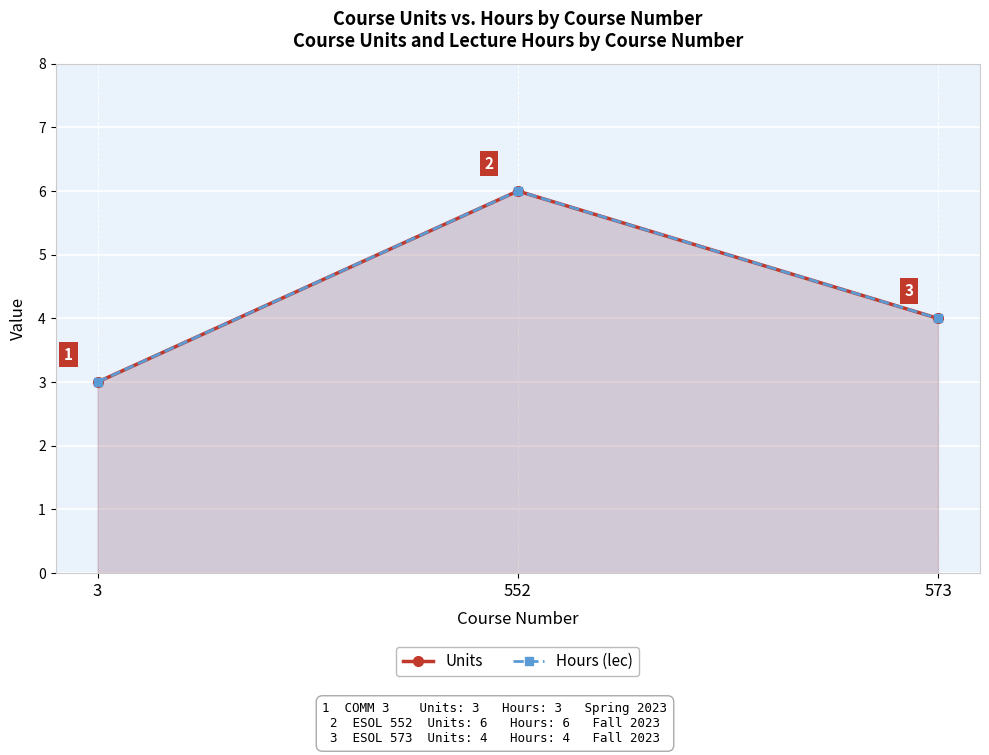

Which series has the largest range (max minus min)?

Units